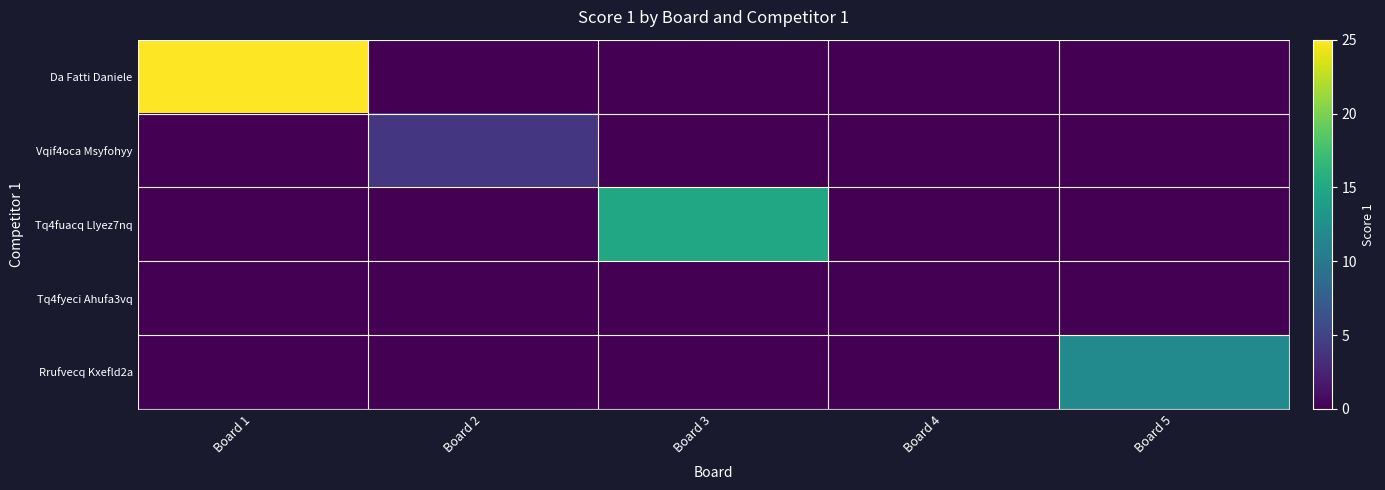

At Board 2, list the series in order from largest to smallest.

Vqif4oca Msyfohyy, Da Fatti Daniele, Tq4fuacq Llyez7nq, Tq4fyeci Ahufa3vq, Rrufvecq Kxefld2a